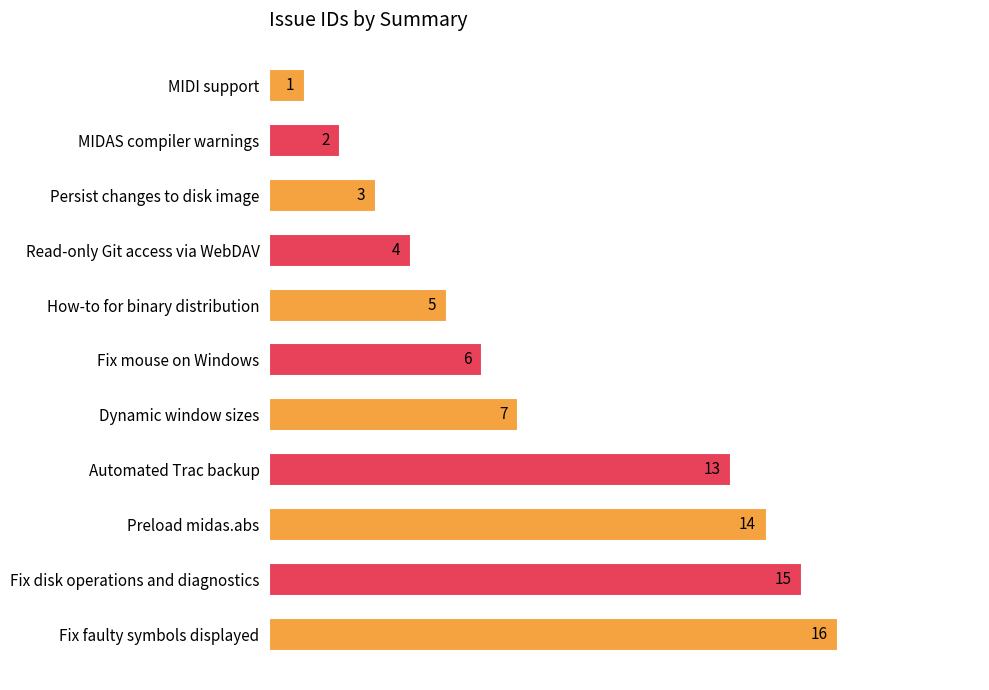

Reading top to bottom, extract all data points from this chart.

MIDI support=1	MIDAS compiler warnings=2	Persist changes to disk image=3	Read-only Git access via WebDAV=4	How-to for binary distribution=5	Fix mouse on Windows=6	Dynamic window sizes=7	Automated Trac backup=13	Preload midas.abs=14	Fix disk operations and diagnostics=15	Fix faulty symbols displayed=16